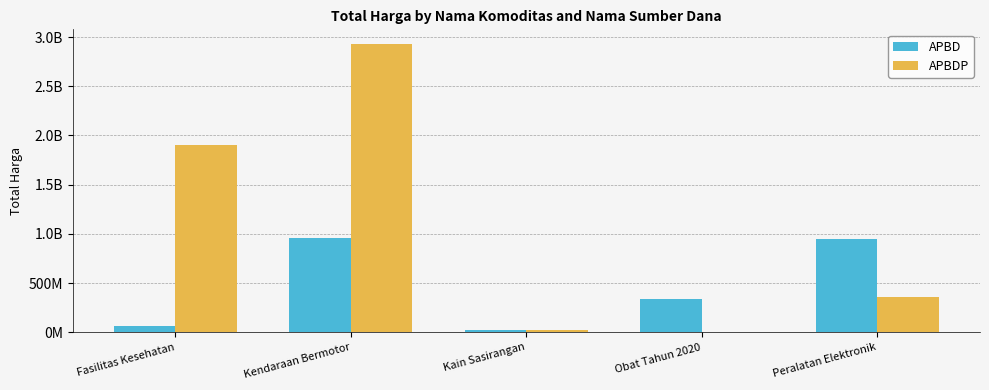

Which category has the highest value in the APBDP series?

Kendaraan Bermotor